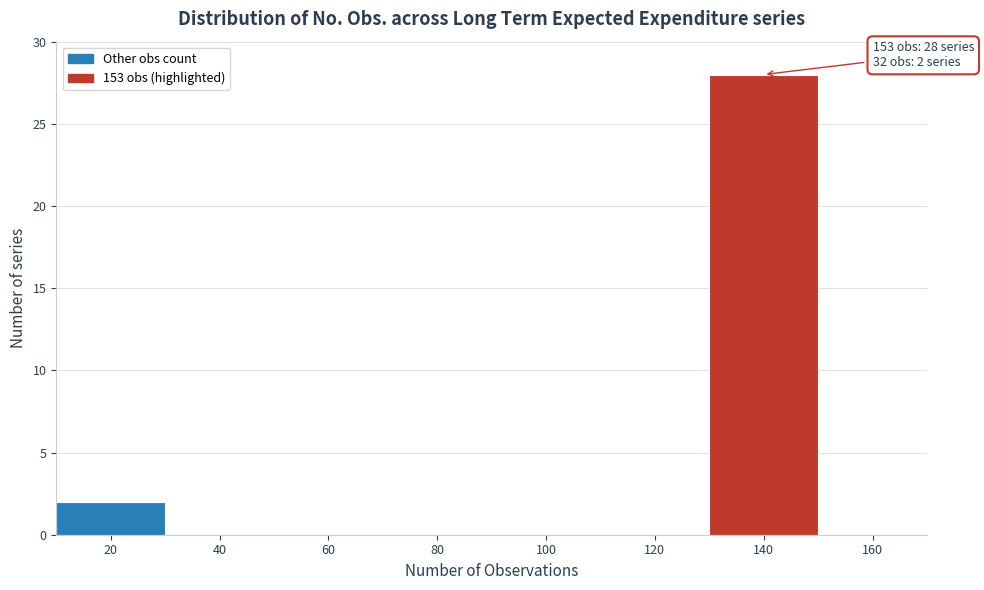

Reading left to right, transcribe all the data shown in this chart.

20=2	40=0	60=0	80=0	100=0	120=0	140=28	160=0